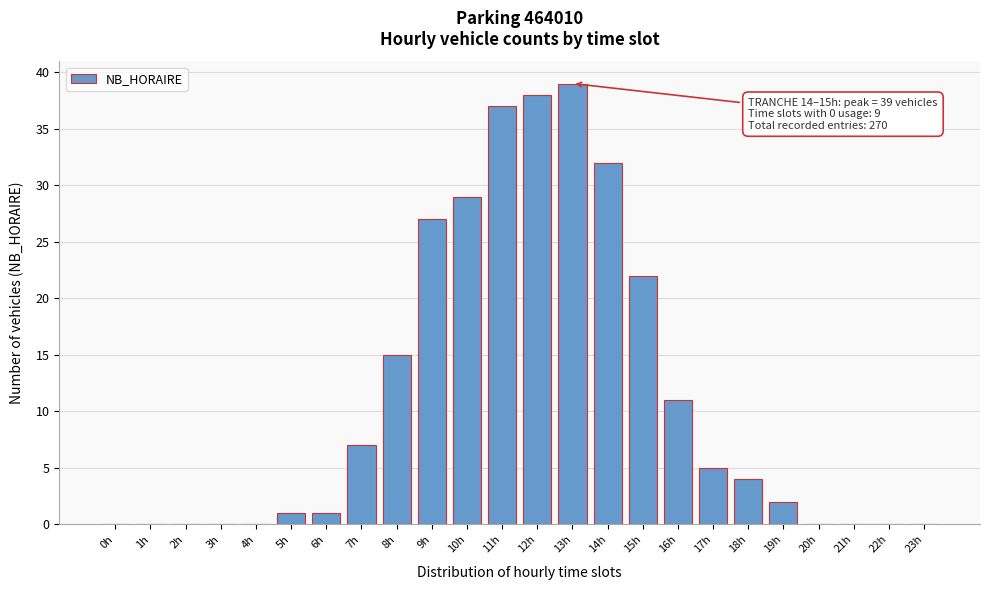

Reading left to right, list all the values displayed in this chart.

0h=0	1h=0	2h=0	3h=0	4h=0	5h=1	6h=1	7h=7	8h=15	9h=27	10h=29	11h=37	12h=38	13h=39	14h=32	15h=22	16h=11	17h=5	18h=4	19h=2	20h=0	21h=0	22h=0	23h=0